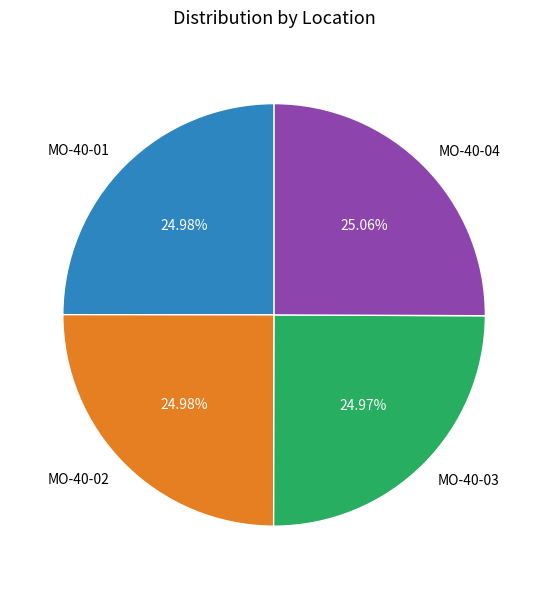

How many slices are in this pie chart?

4